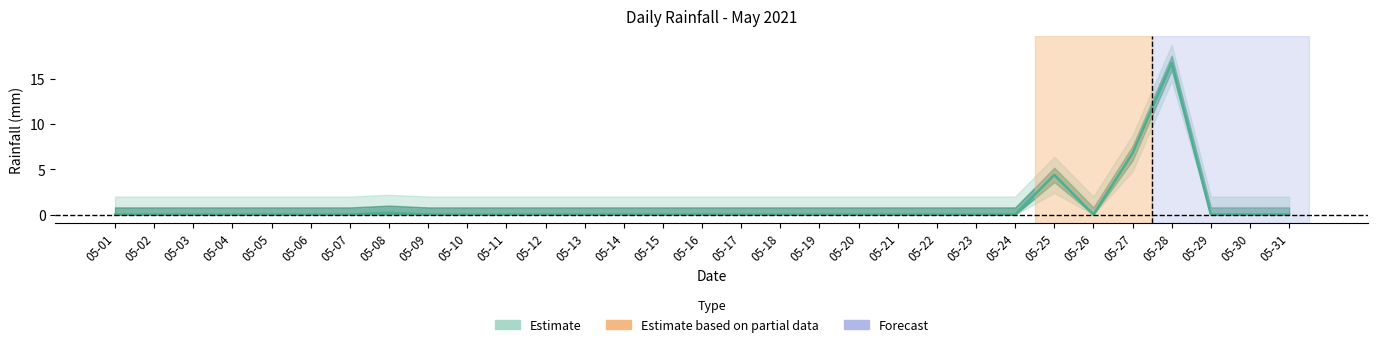

At which category does the data reach its first local peak?

05-08